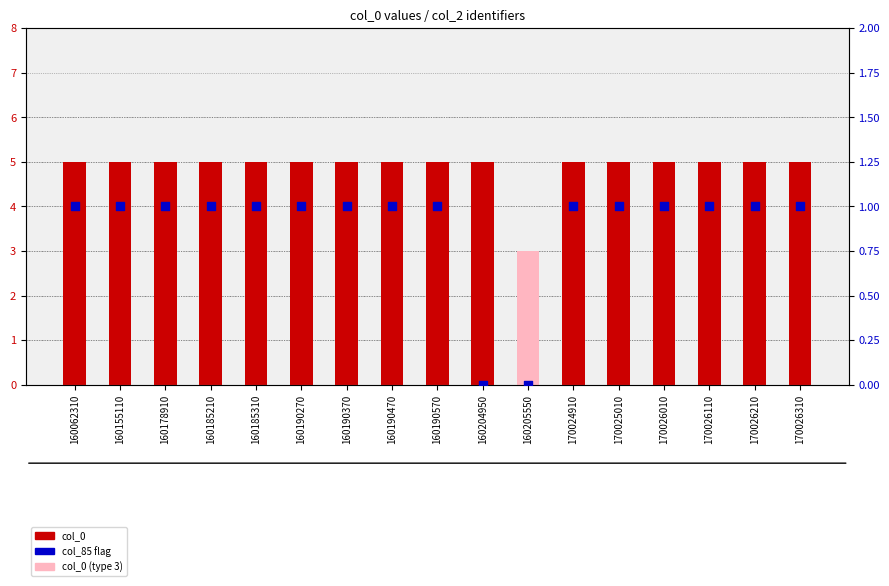

Which series contains the highest Y value?

col_0 value